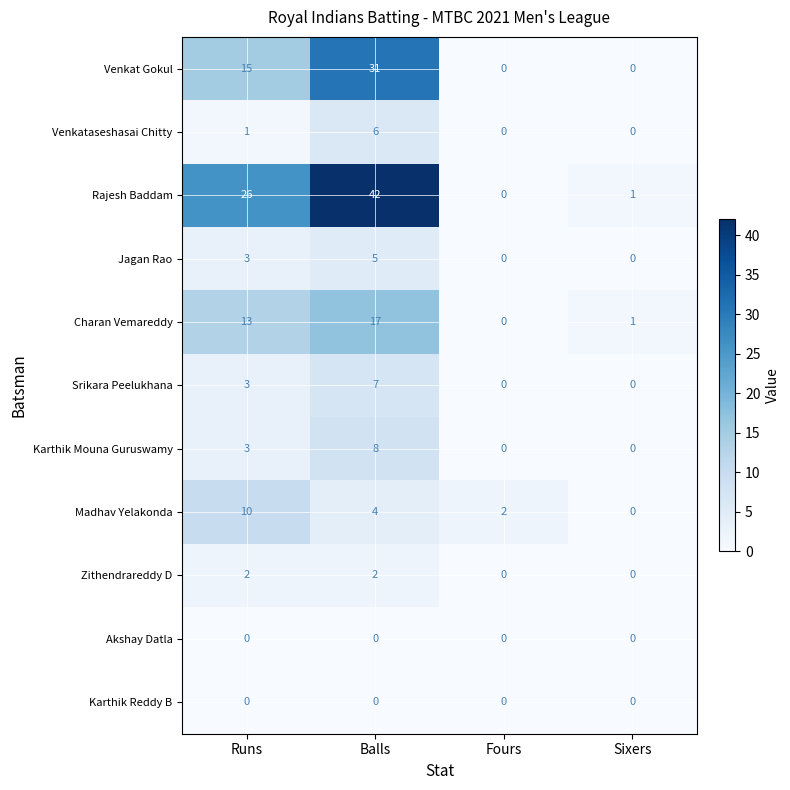

Which series has the largest total across all categories?

Rajesh Baddam